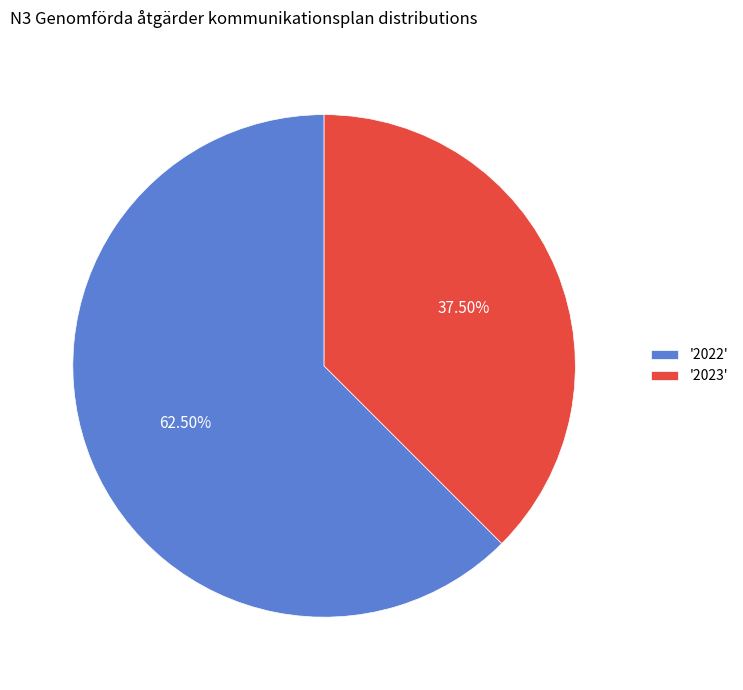

How many slices are in this pie chart?

2